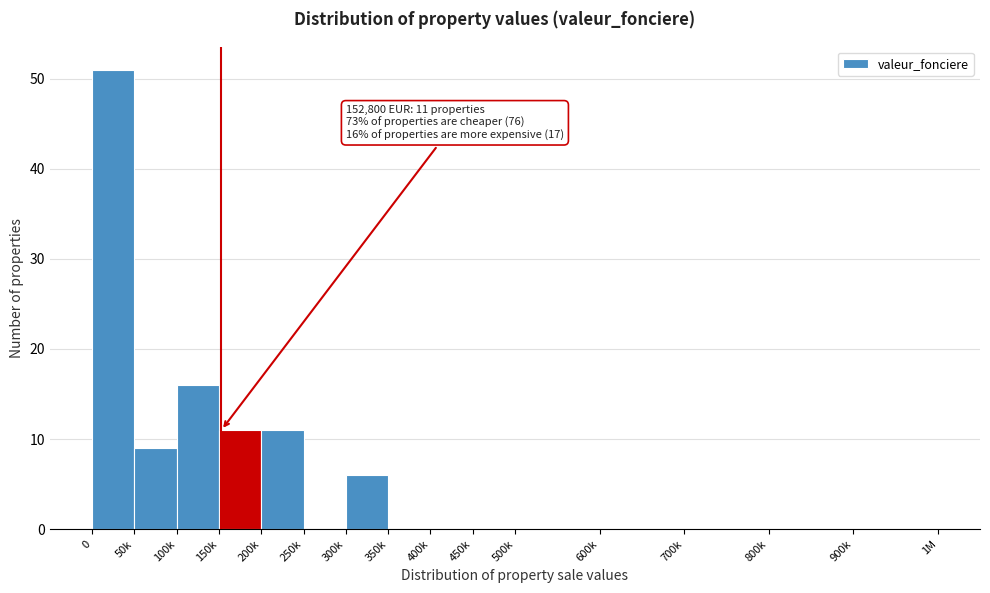

Reading right to left, transcribe all the data shown in this chart.

900k=0	800k=0	700k=0	600k=0	500k=0	450k=0	400k=0	350k=0	300k=6	250k=0	200k=11	150k=11	100k=16	50k=9	0=51